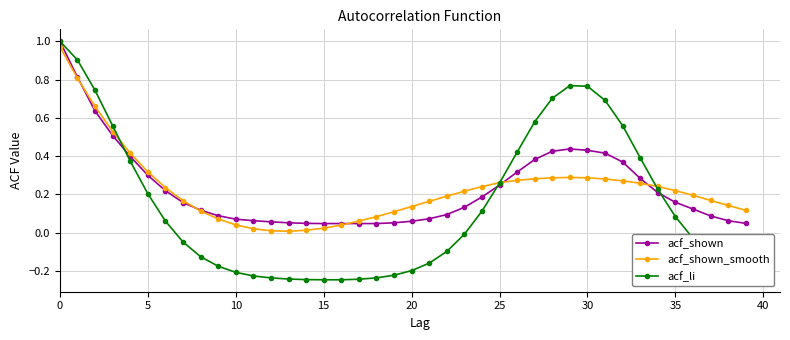

Which series has the largest range (max minus min)?

acf_li